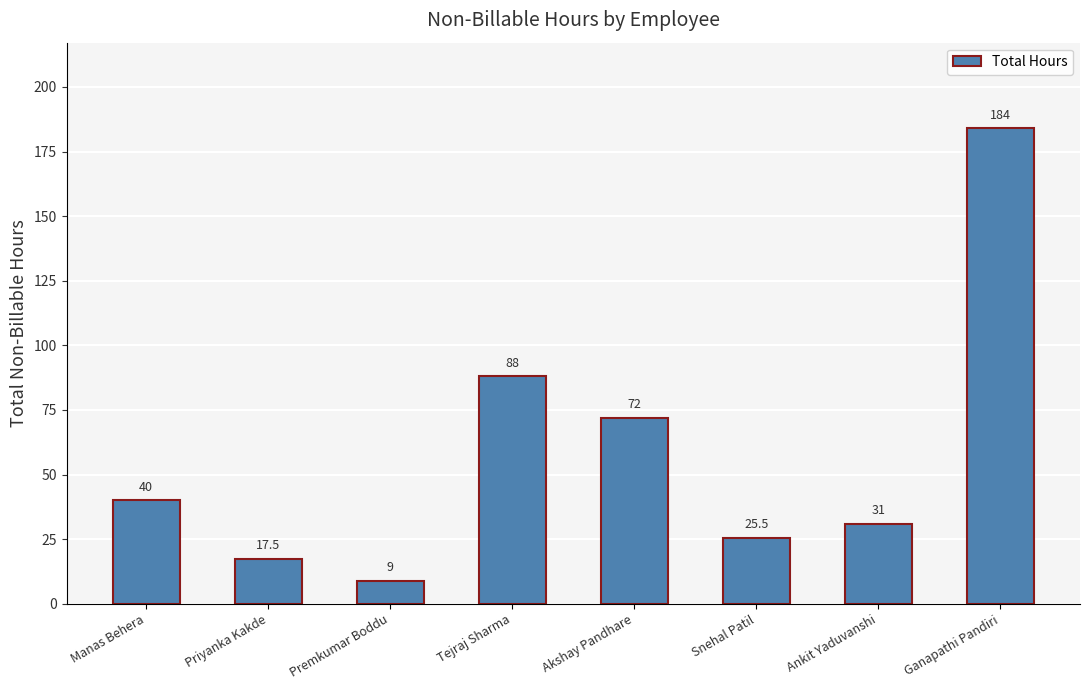

The value at Manas Behera is 23.4. True or false?

False